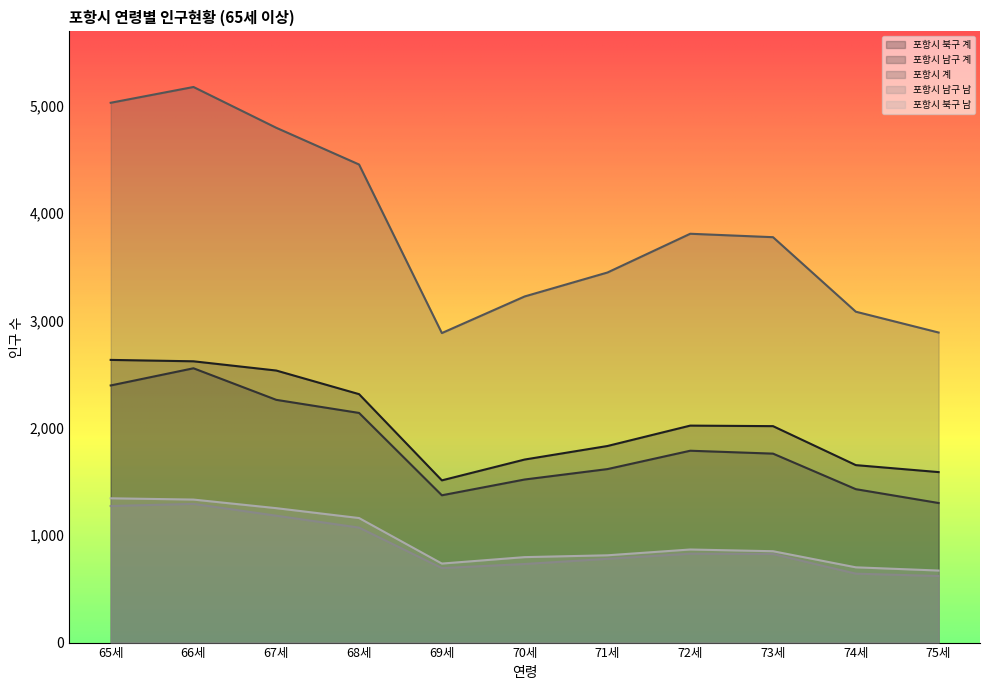

What is the difference between the maximum and minimum values in the 포항시 남구 계 series?

1255